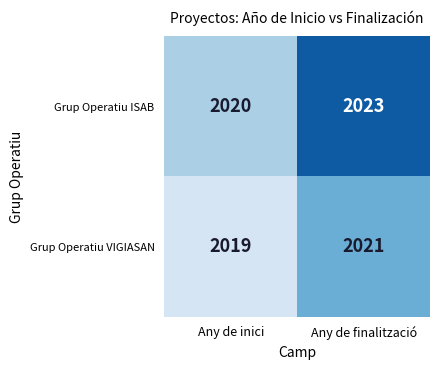

Reading right to left, list all the values displayed in this chart.

Grup Operatiu ISAB: 2023	2020
Grup Operatiu VIGIASAN: 2021	2019